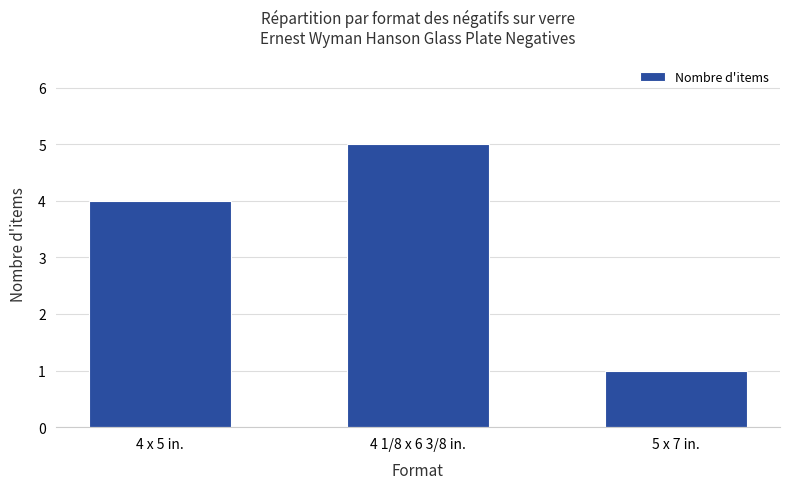

What position from the right is 4 1/8 x 6 3/8 in.?

2